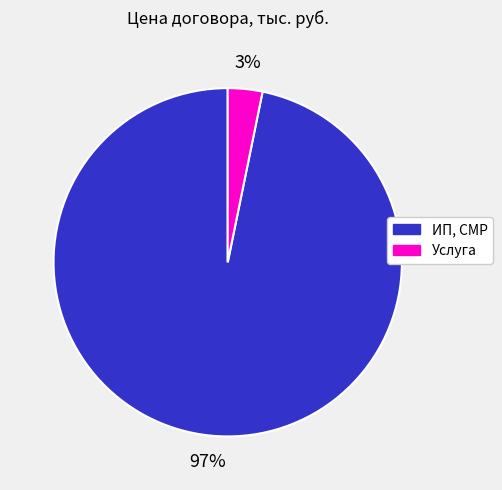

To the nearest percent, what percentage of the pie is Услуга?

3%